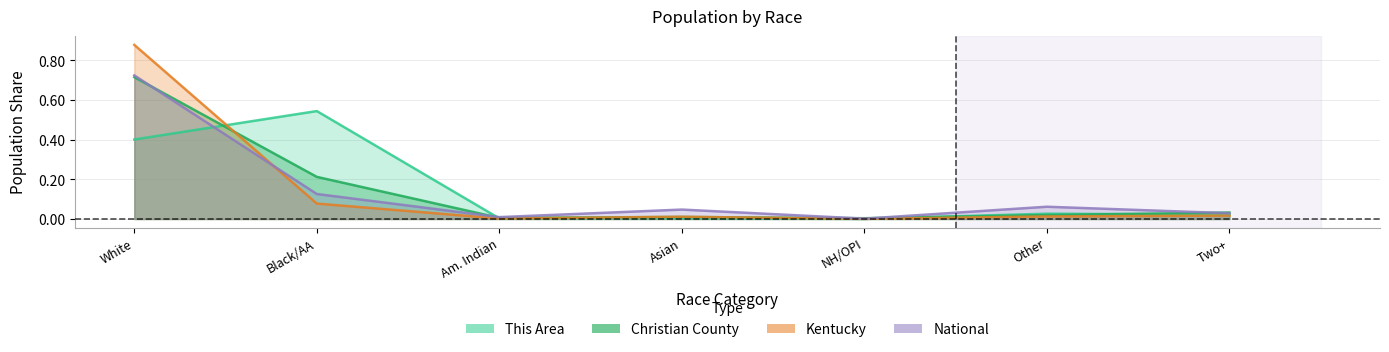

Is the value of Christian County at Am. Indian greater than the value of Kentucky at Two+?

No